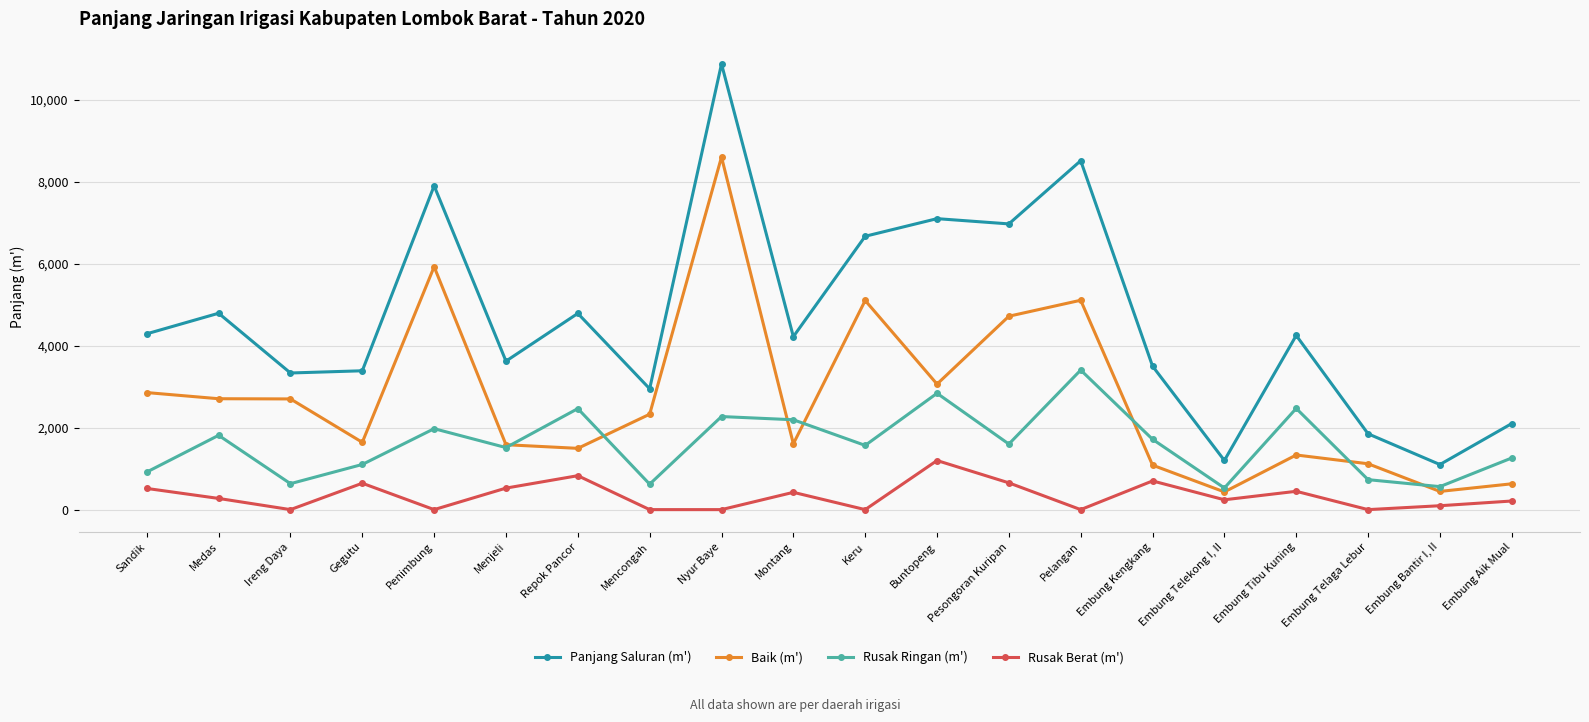

Where does the Rusak Ringan (m') series first go above 1600?

Medas